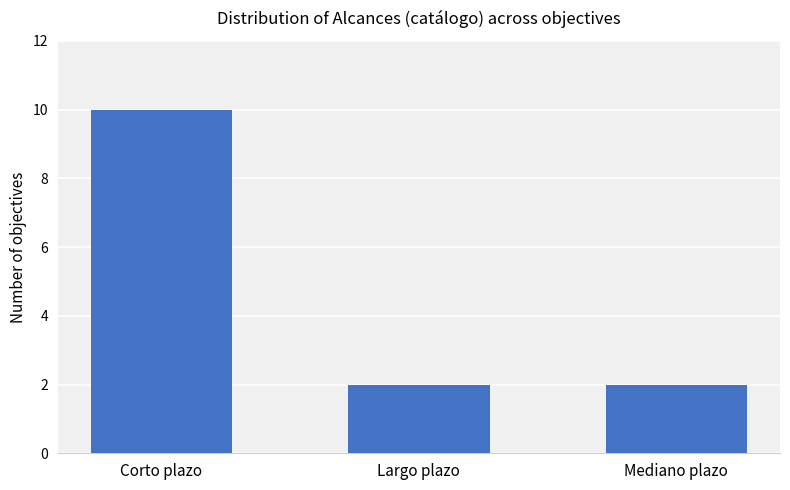

What is the difference between the maximum and minimum values?

8